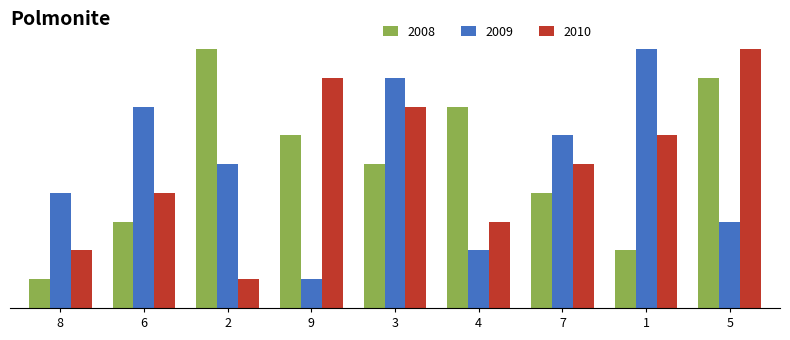

Which label corresponds to the largest value in the chart?

2